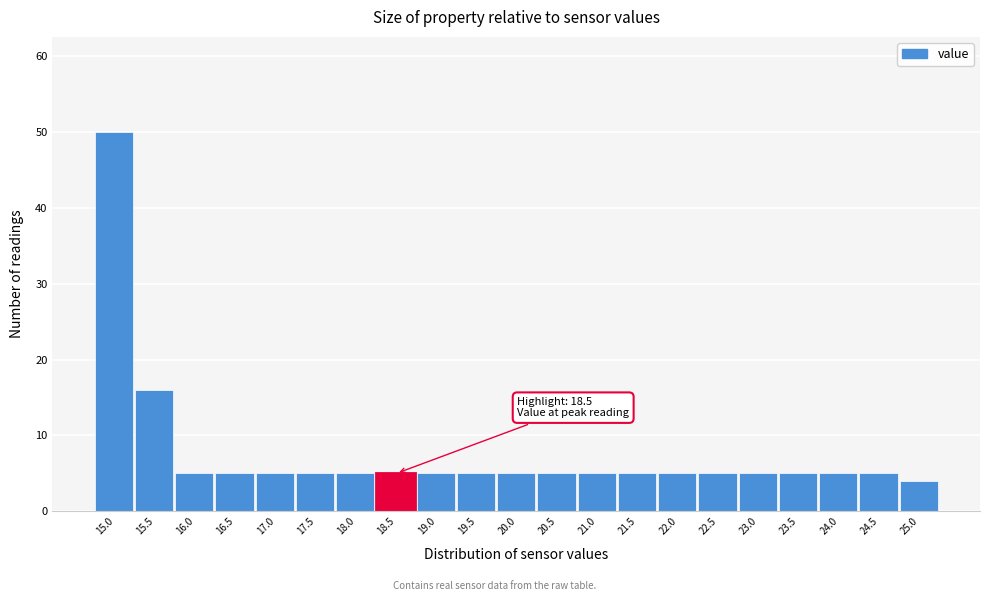

Reading left to right, what are all the values shown in this chart?

50	16	5	5	5	5	5	5	5	5	5	5	5	5	5	5	5	5	5	5	4